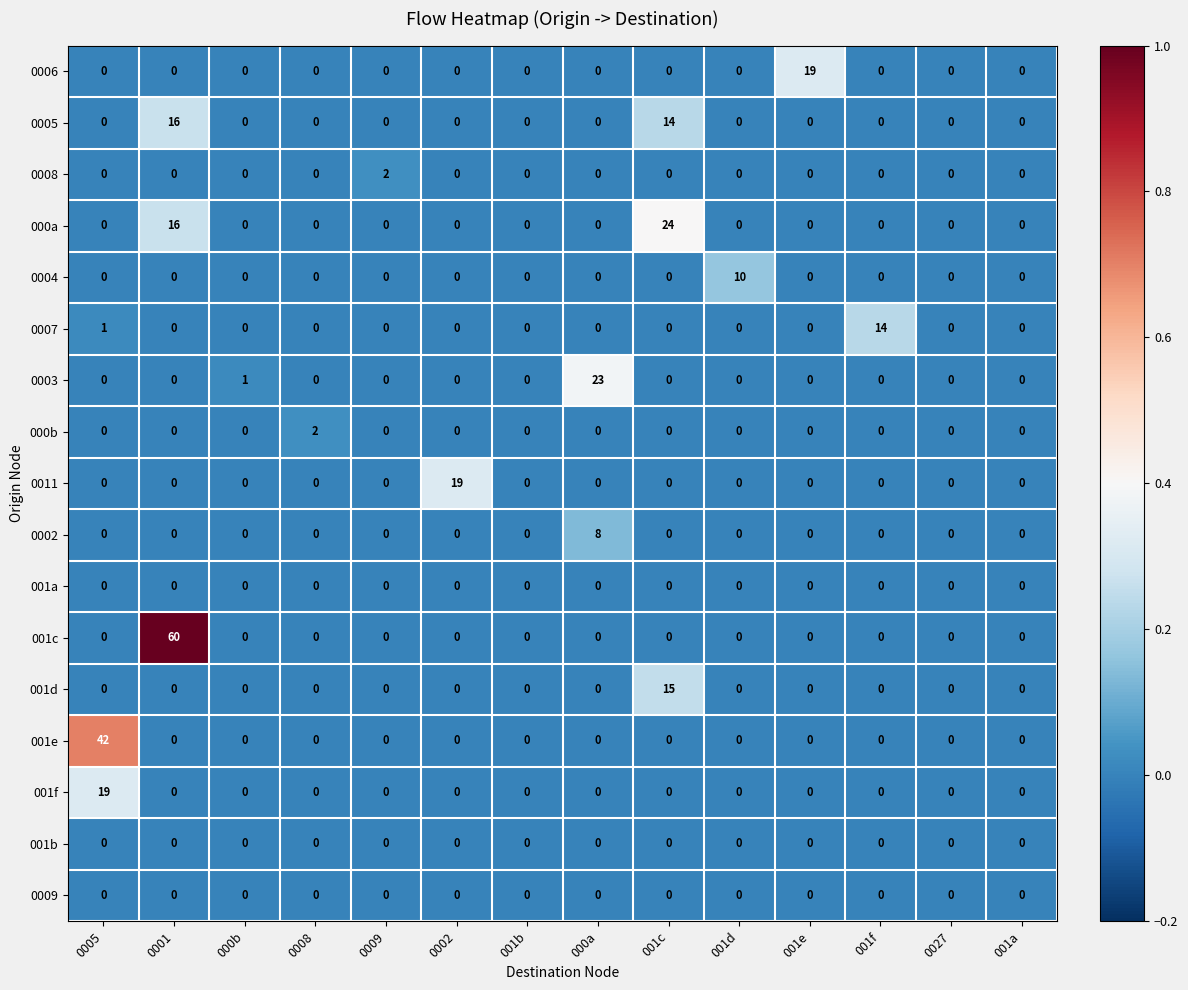

How many positive values does the 001c series have?

1